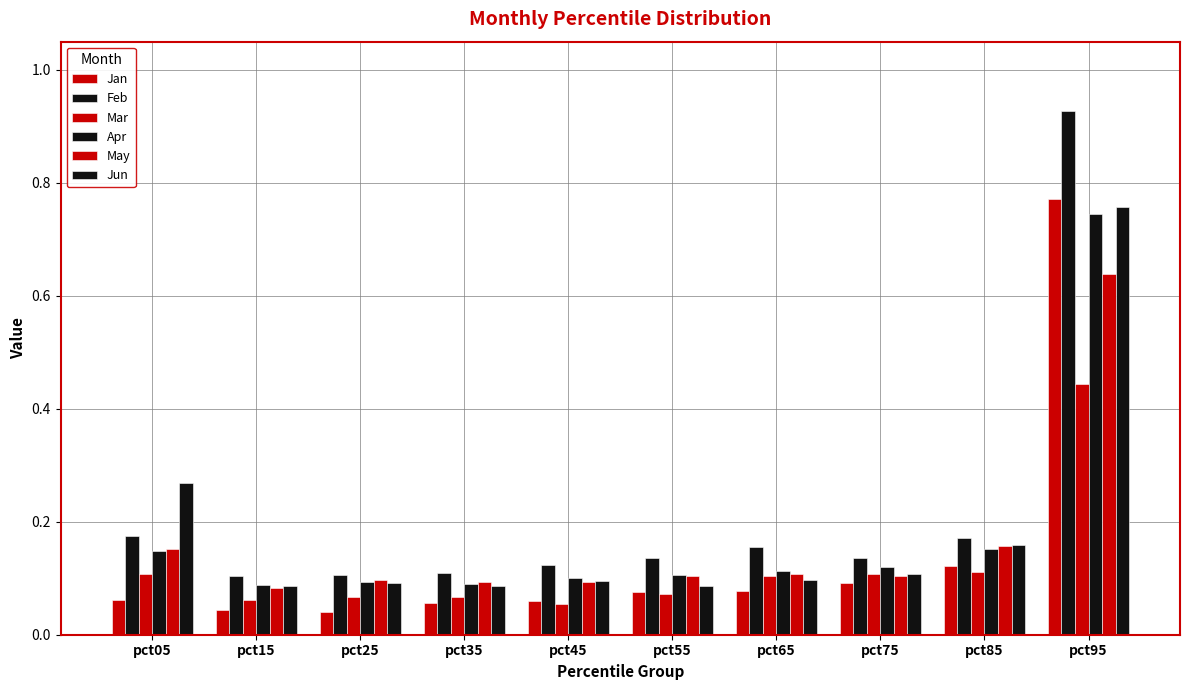

How many series are shown in this chart?

6